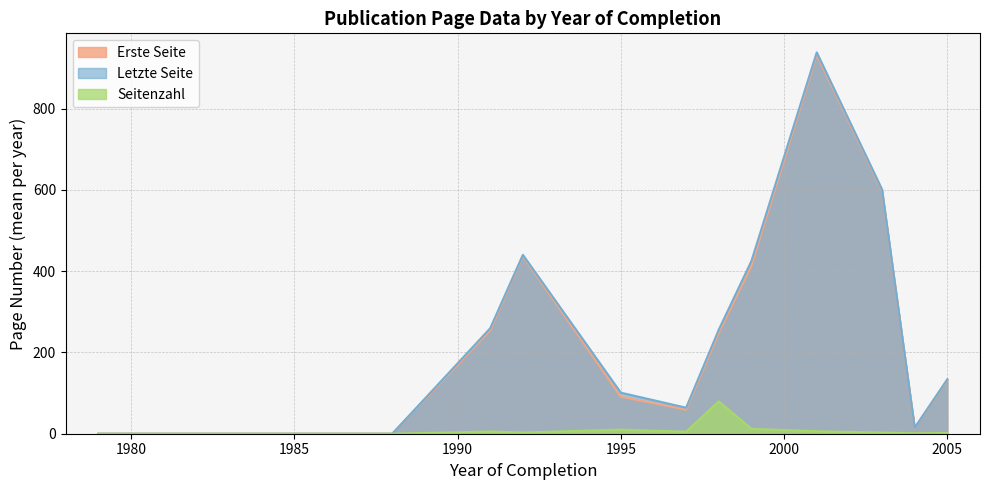

What is the maximum value shown in the chart?

938.0